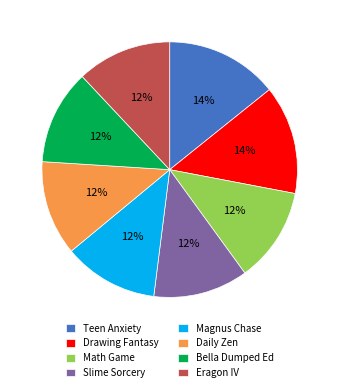

How many slices are in this pie chart?

8